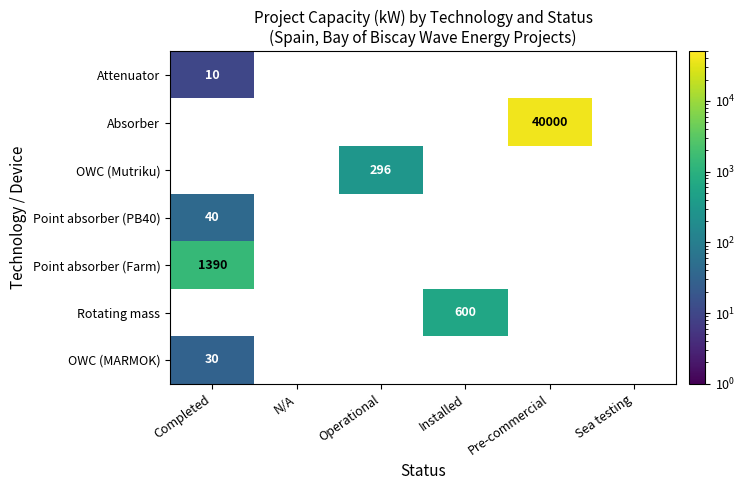

What is the smallest value displayed?

10.0